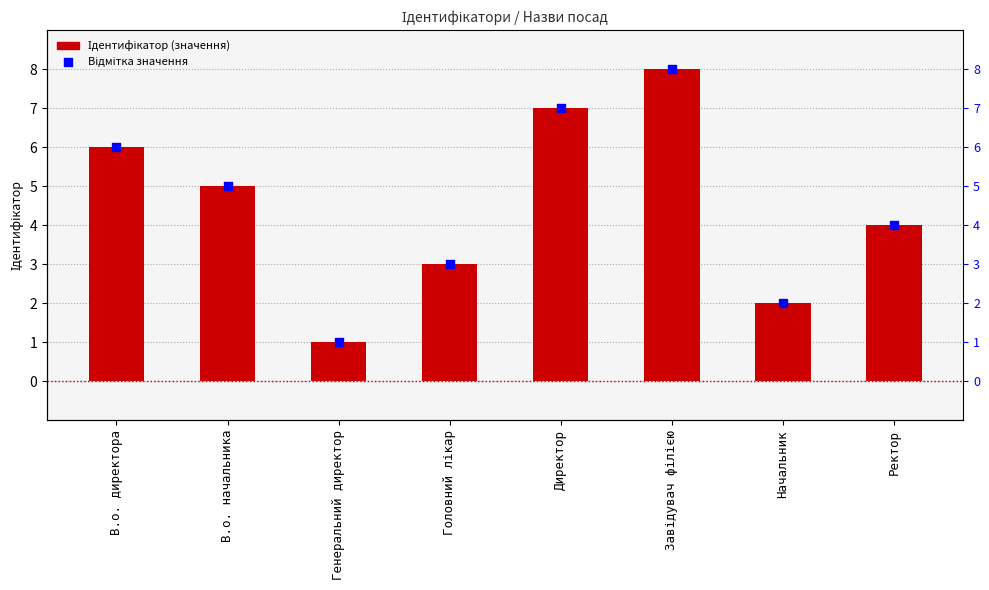

What is the total value across all series at Начальник?

4